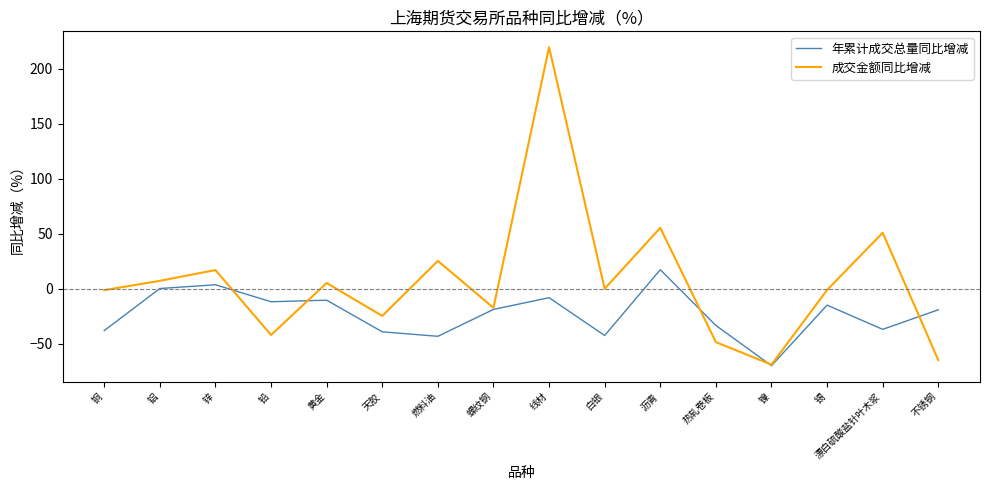

What value does the 年累计成交总量同比增减 series have at 燃料油?

-43.1